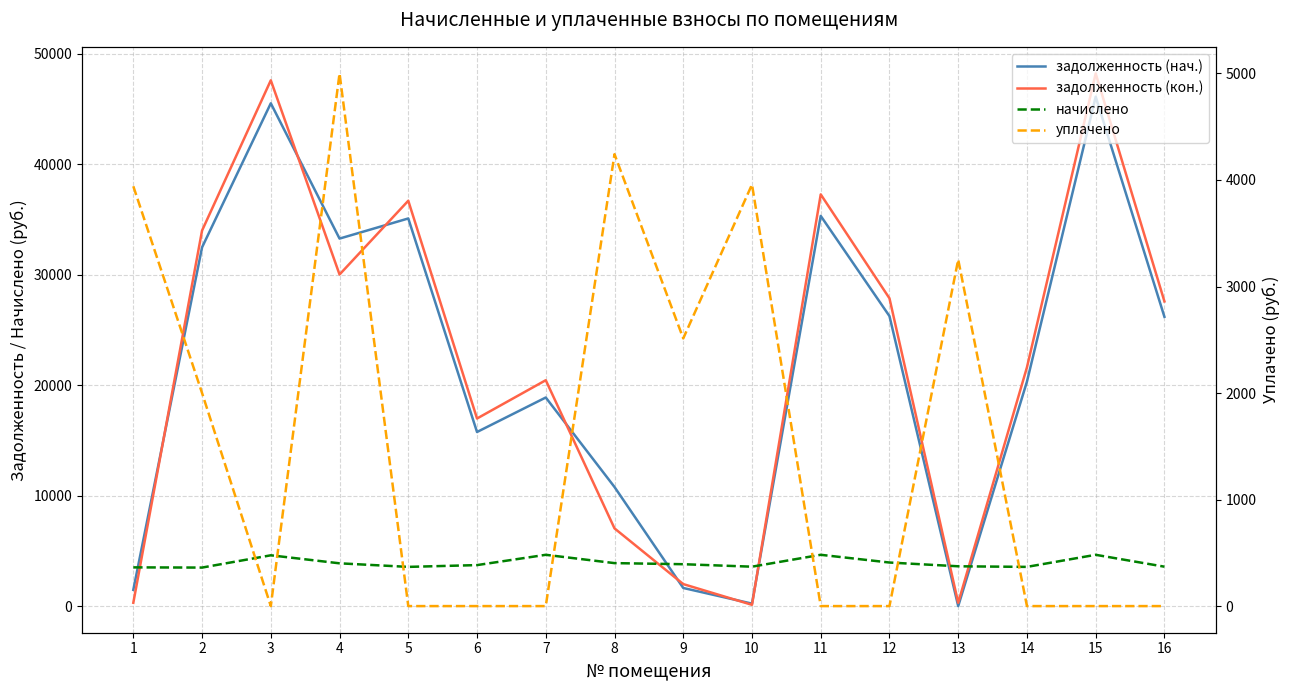

What is the sum of all задолженность (кон.) values?

358061.1